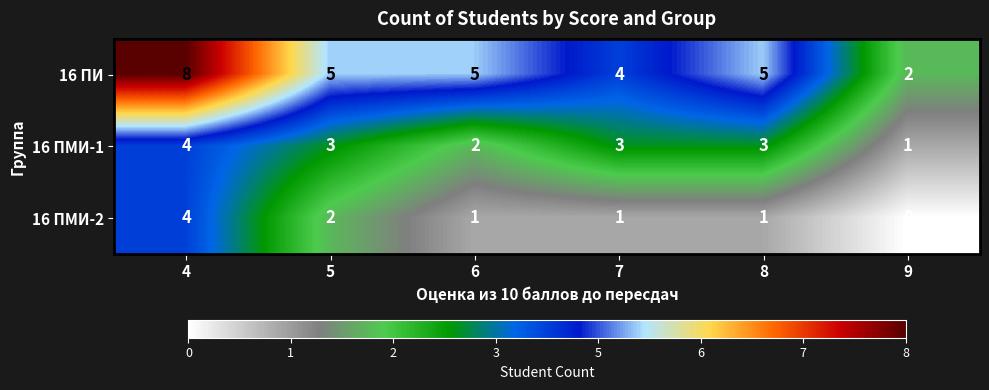

Is it true that 16 ПМИ-1 equals 2 at 9?

False